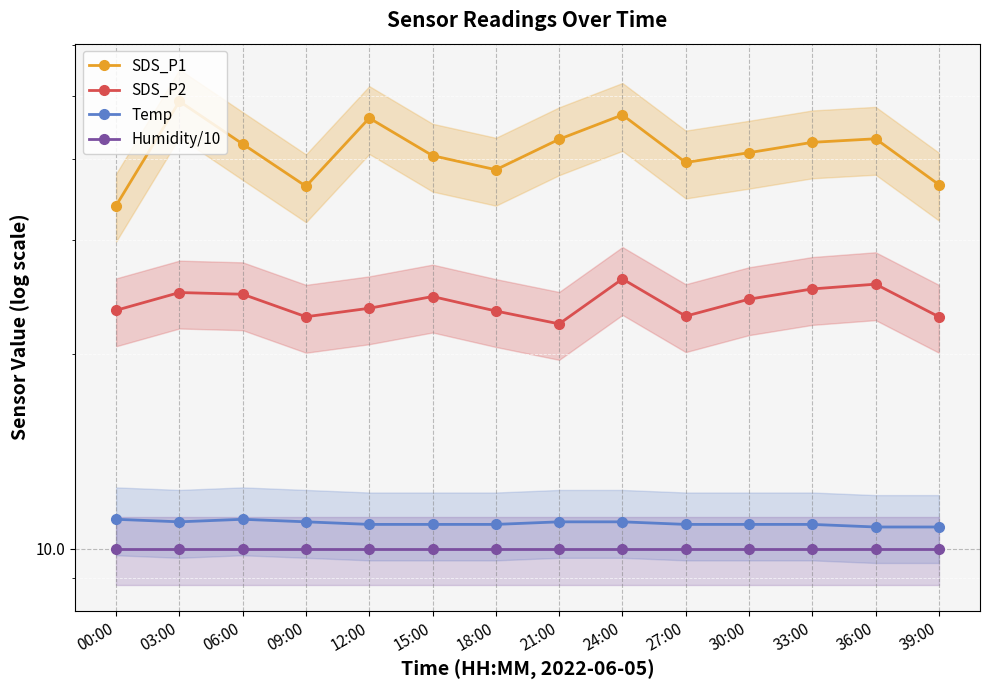

The SDS_P1 series shows 65.9 at 06:00. True or false?

False